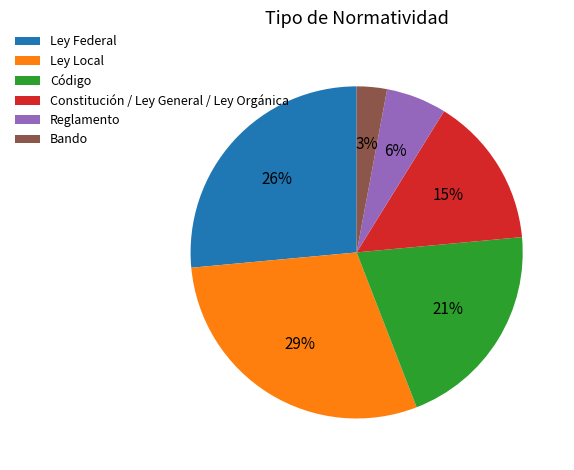

To the nearest percent, what is the difference between the Código and Bando slice percentages?

18%